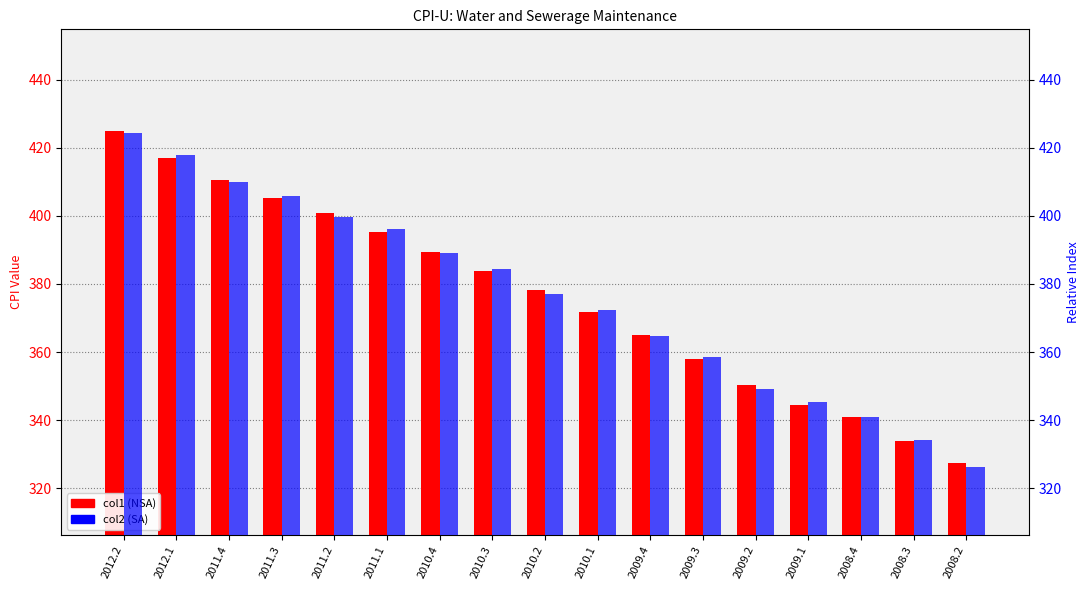

Which series changed the most between 2011.2 and 2010.1?

col1 (NSA)